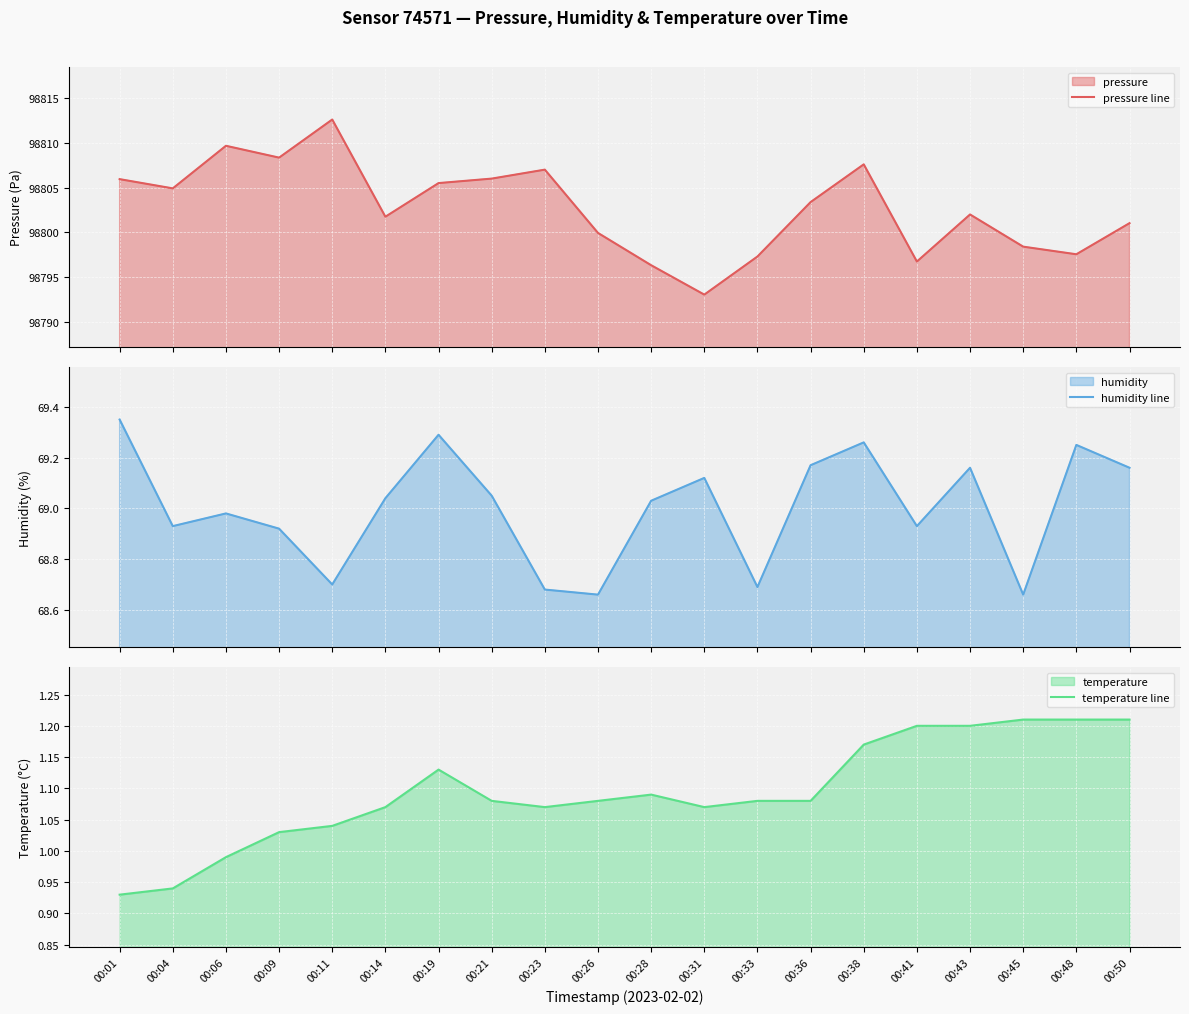

True or false: pressure line has more than 2 interior local peaks.

True